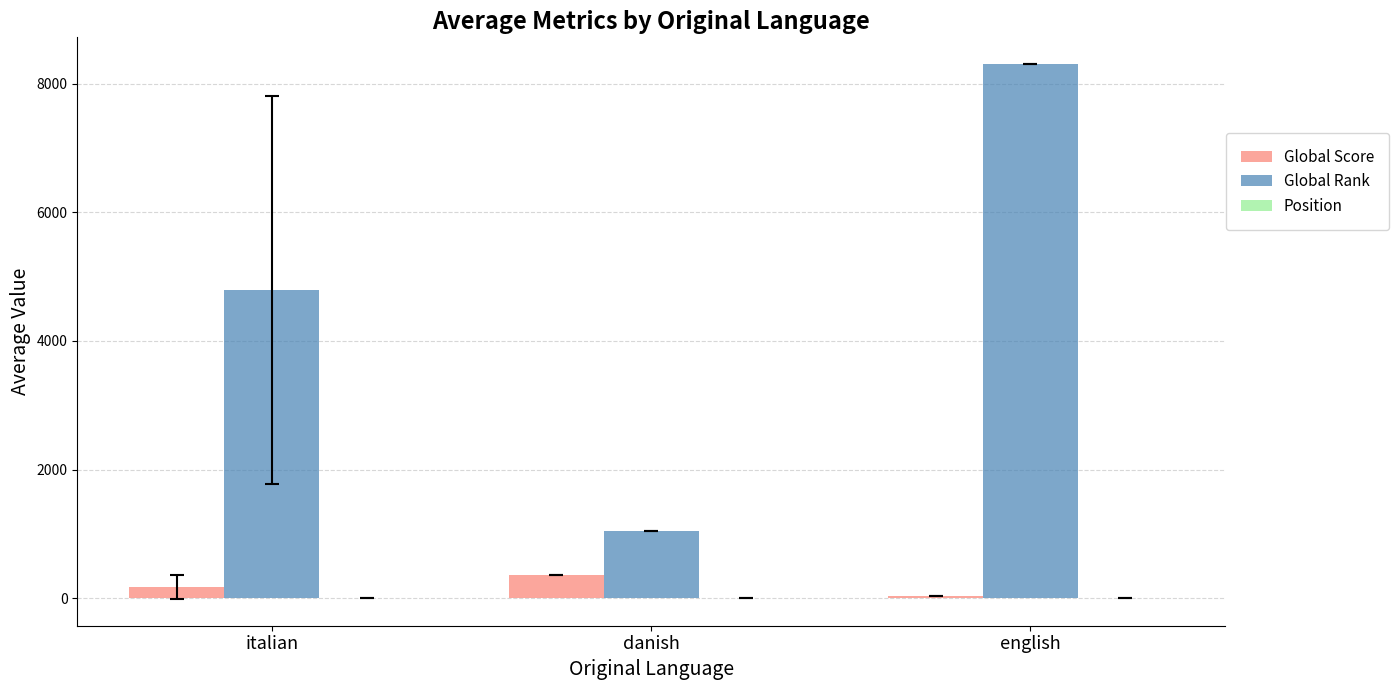

How many distinct data groups are displayed?

3